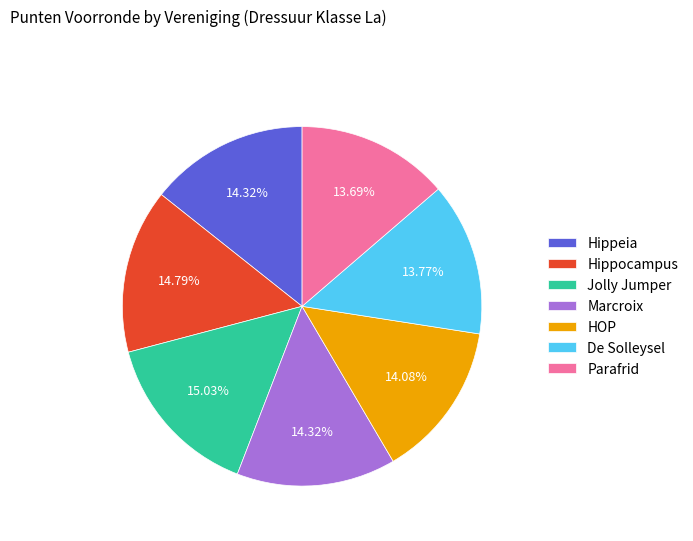

To the nearest percent, what is the difference between the Parafrid and Hippocampus slice percentages?

1%